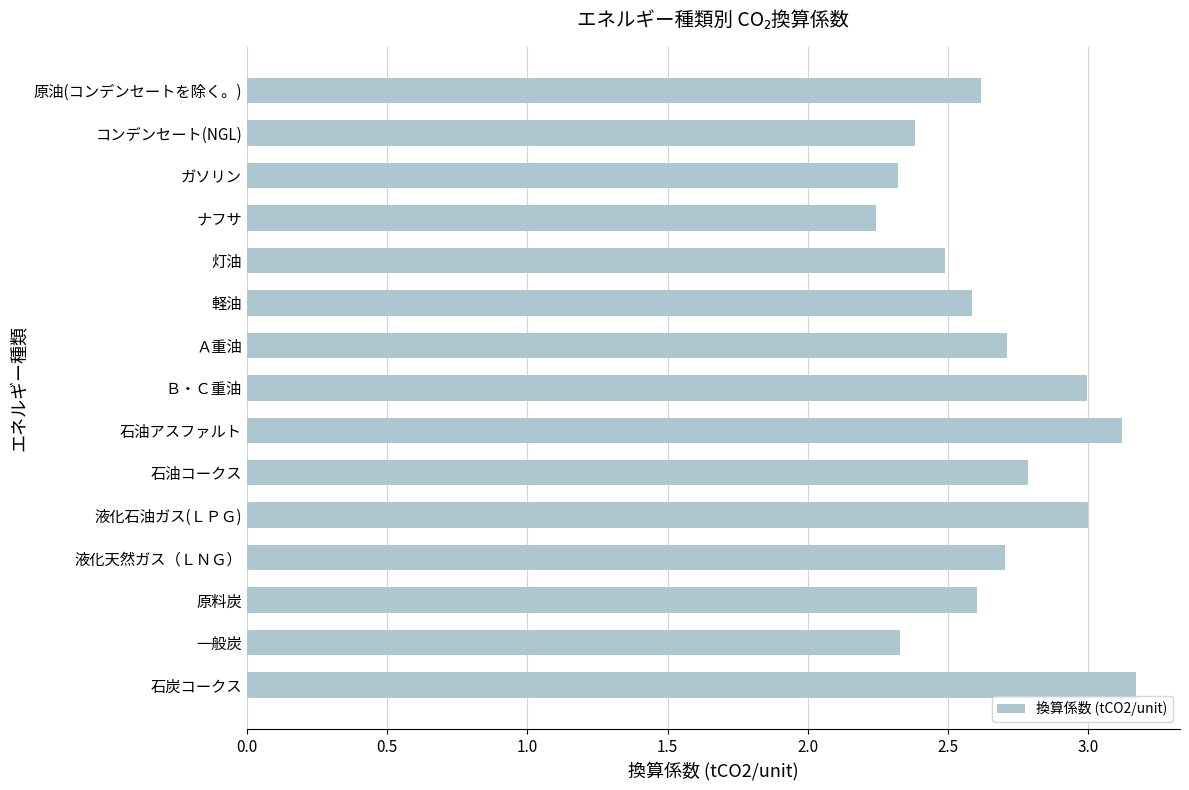

What is the maximum value shown in the chart?

3.2